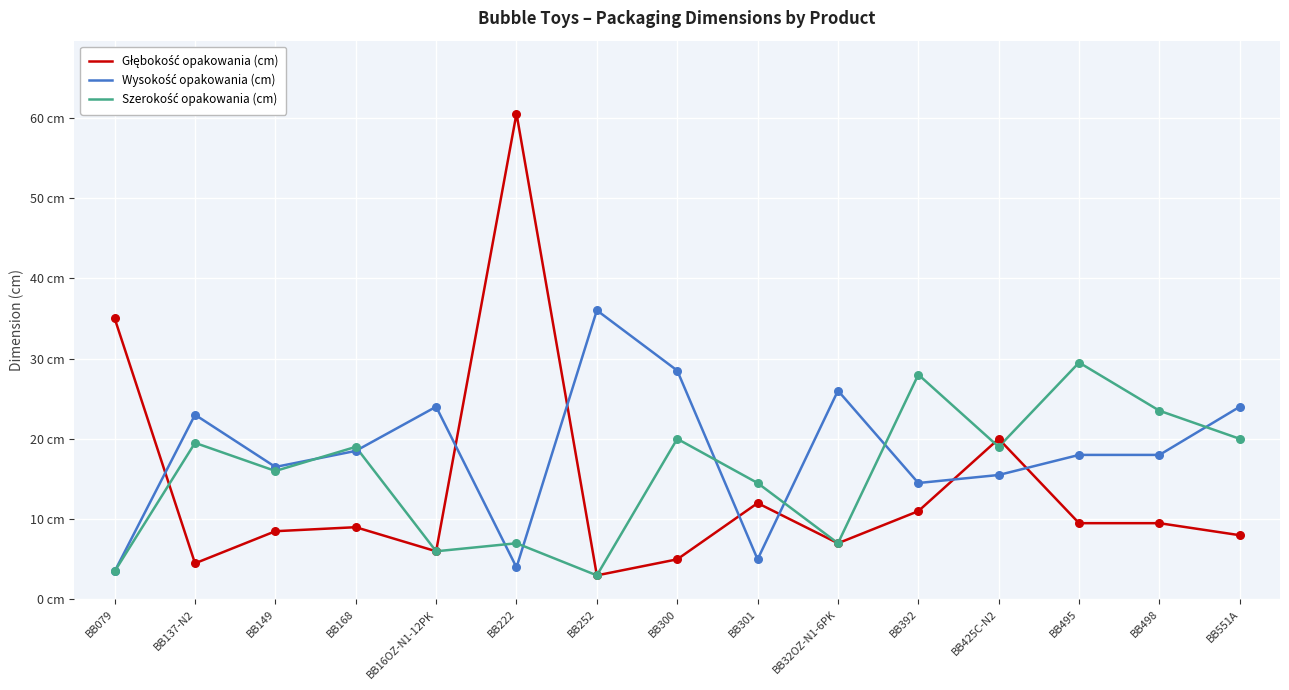

What is the total value across all series at BB16OZ-N1-12PK?

36.0